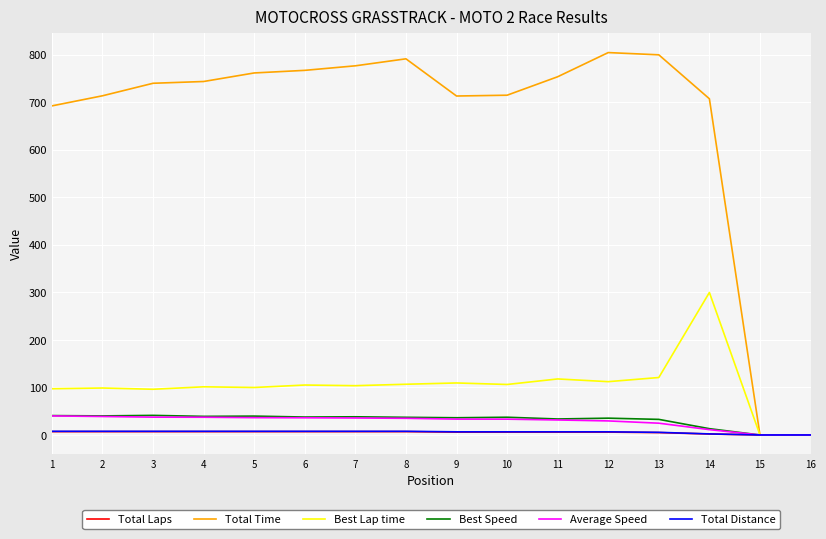

Which series has the largest total across all categories?

Total Time